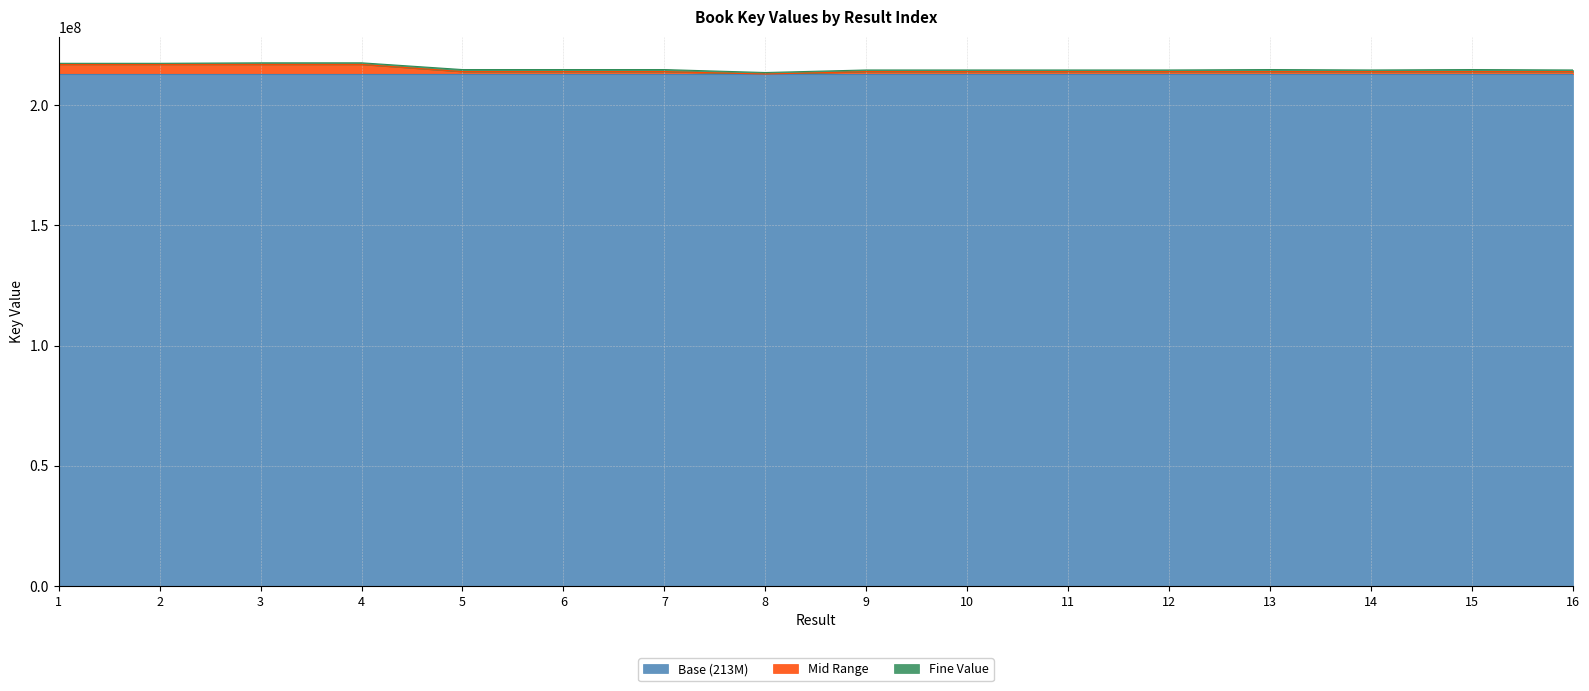

How many data points are less than 214855462?

8